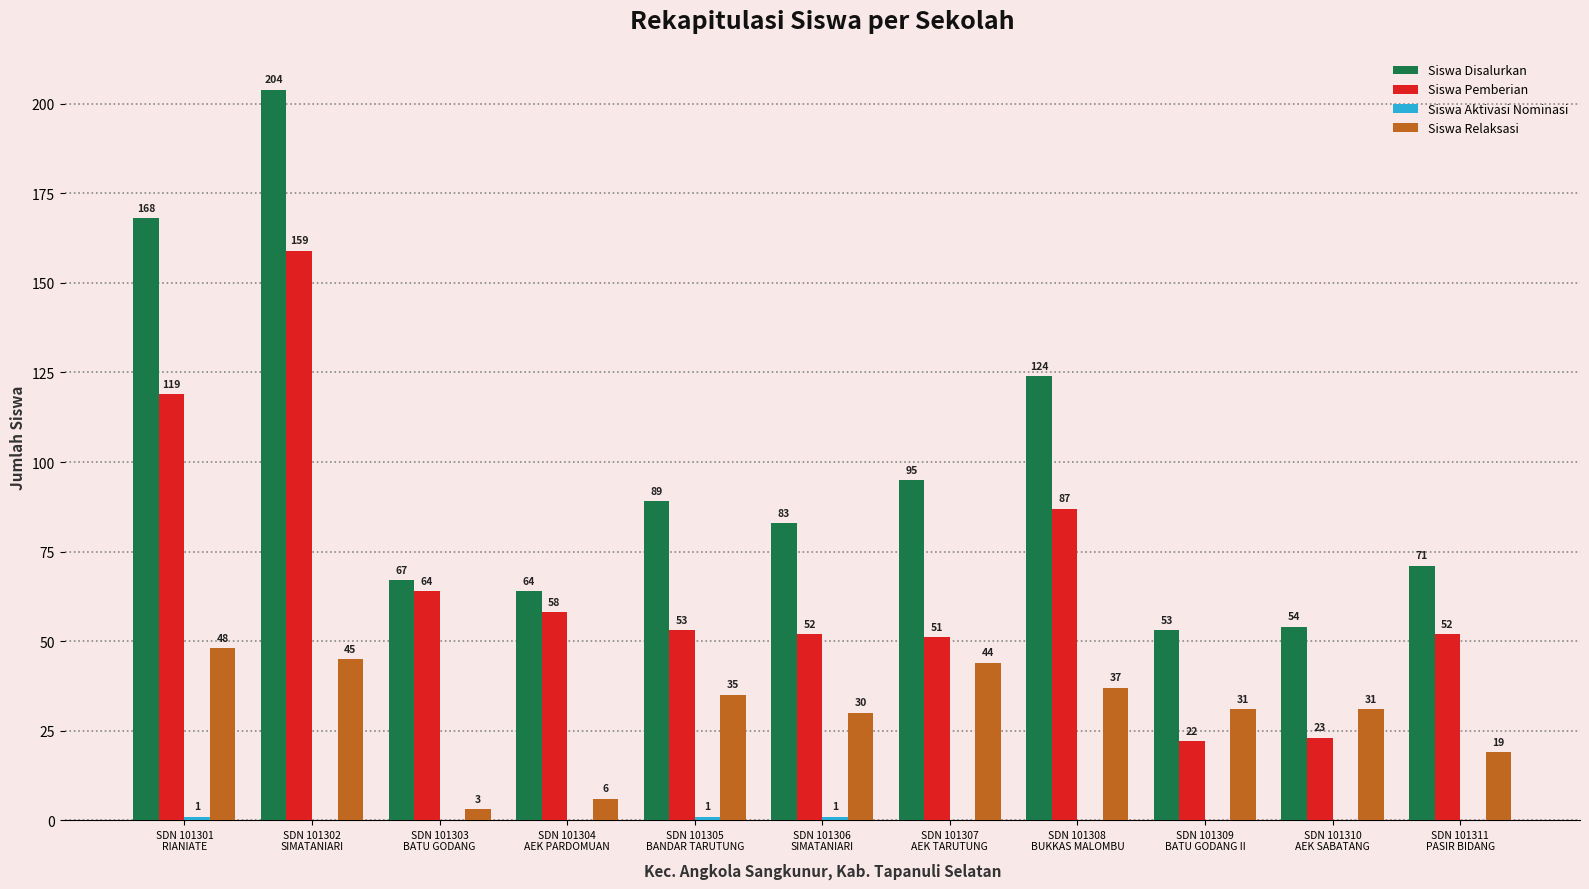

Which series has the largest range (max minus min)?

Siswa Disalurkan